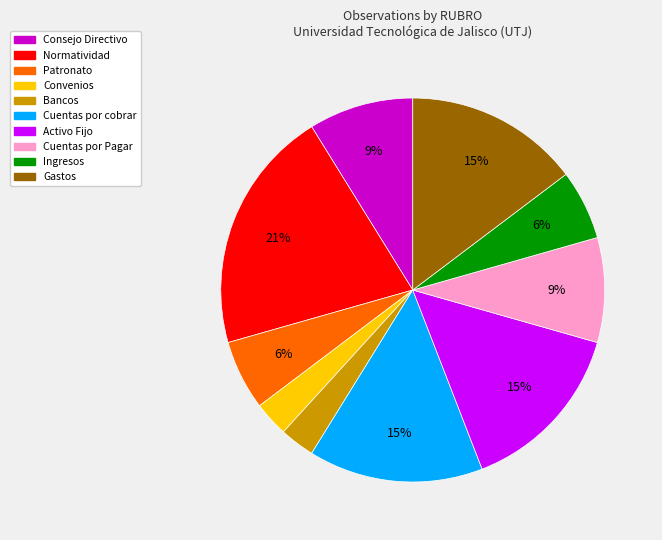

How many slices are in this pie chart?

10